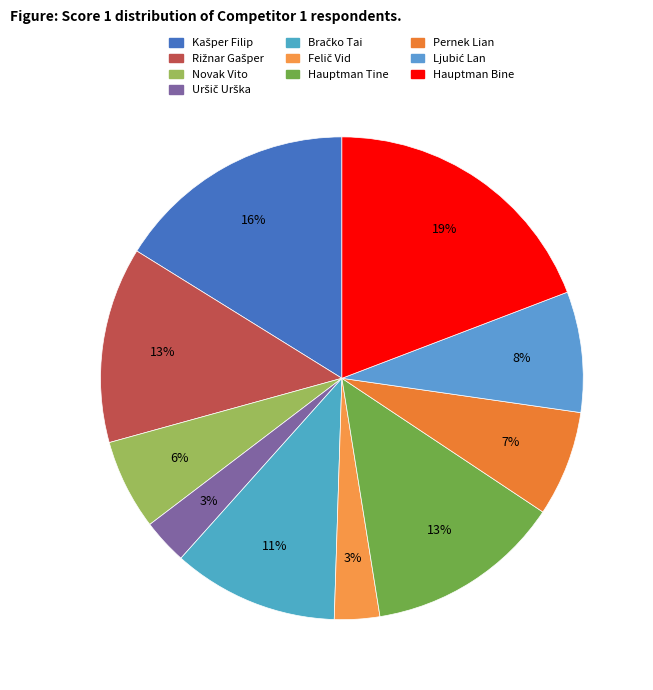

Combined, do Hauptman Bine and Ljubić Lan account for over 50%?

No